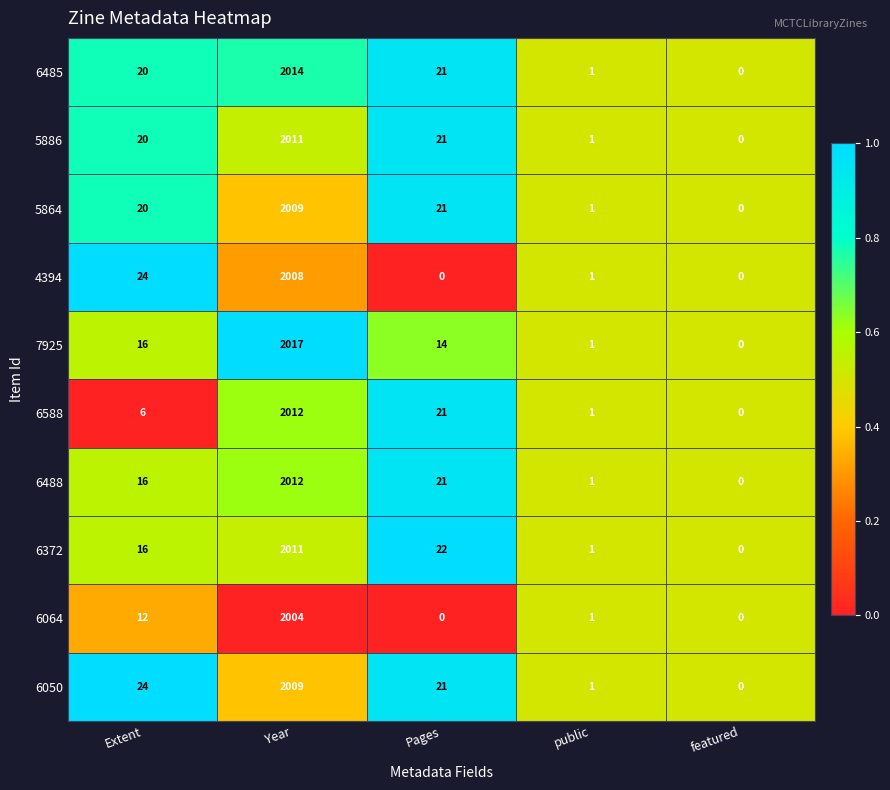

The 6064 series shows 1309 at Pages. True or false?

False